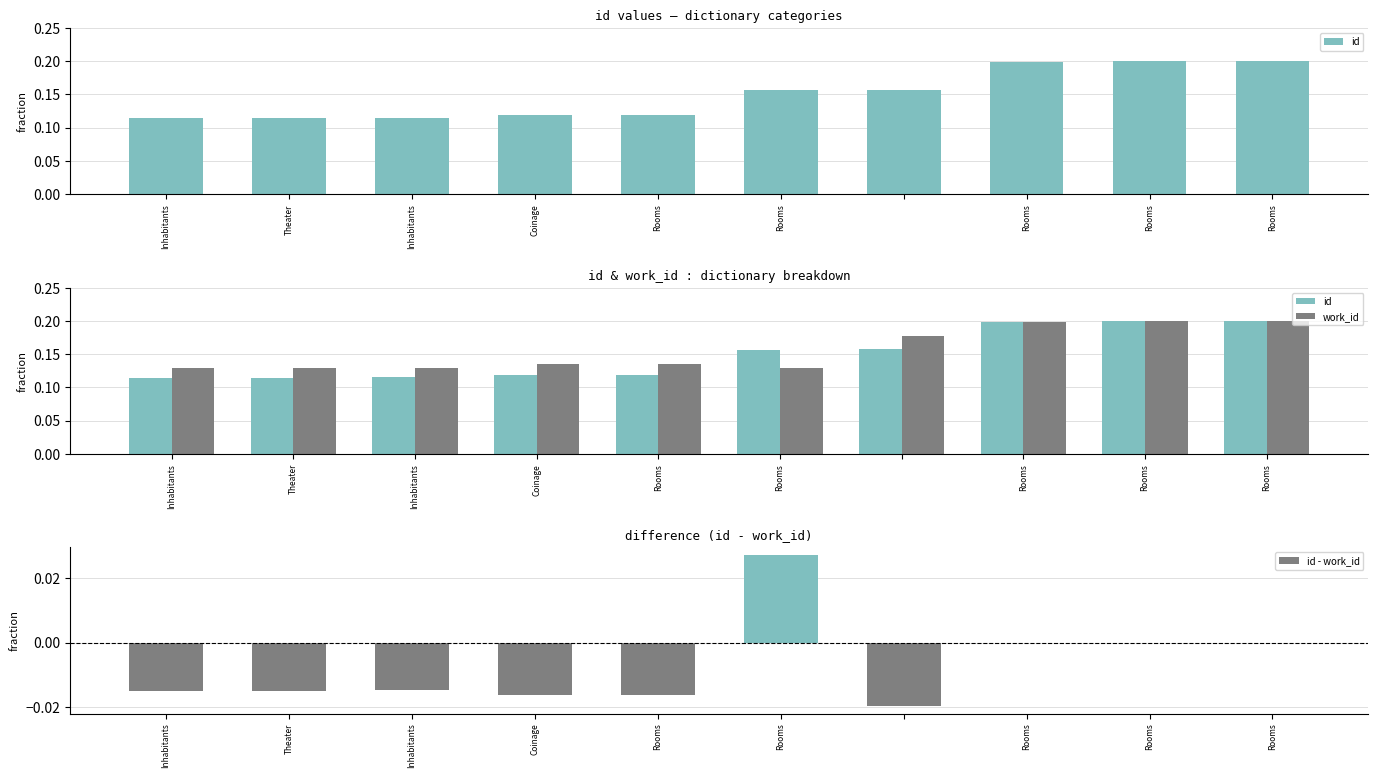

Where is id nearest to the value 0?

Inhabitants